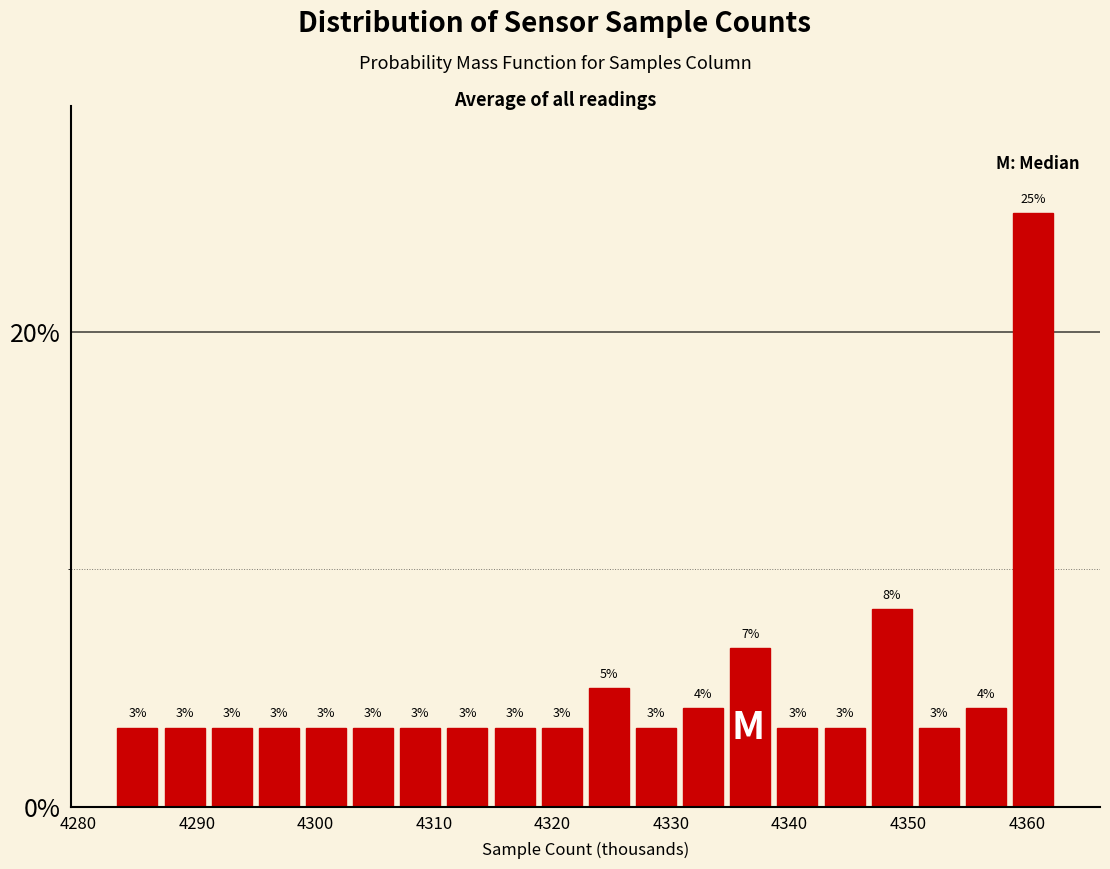

Read against the x-axis, roughly where is the centre of the tallest bar?

4361